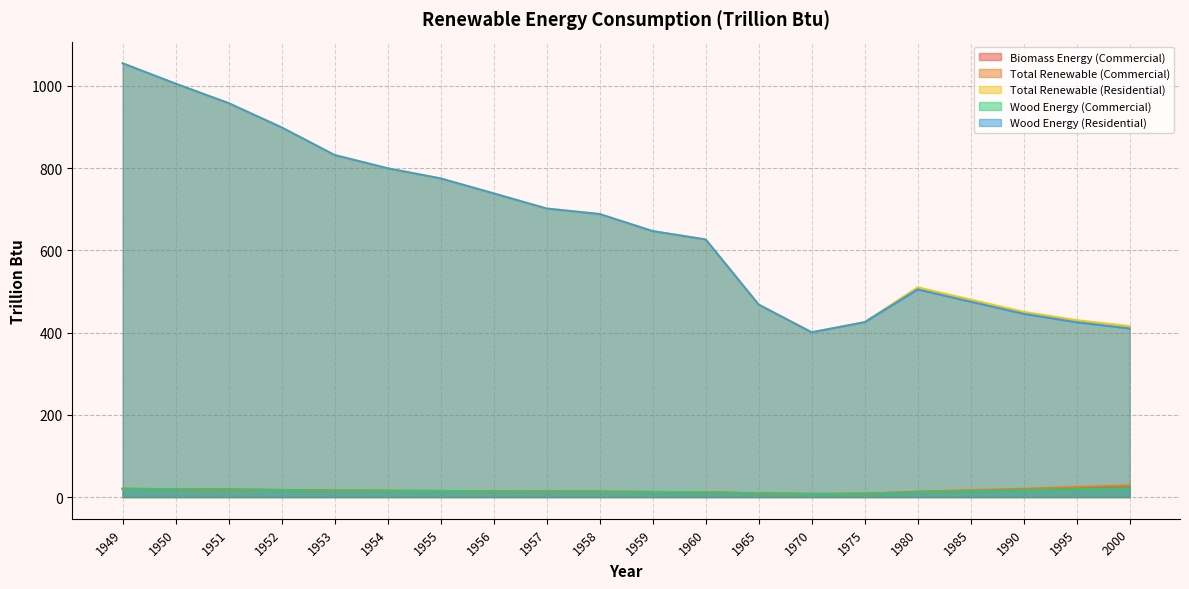

Which category has the highest value across all series?

1949